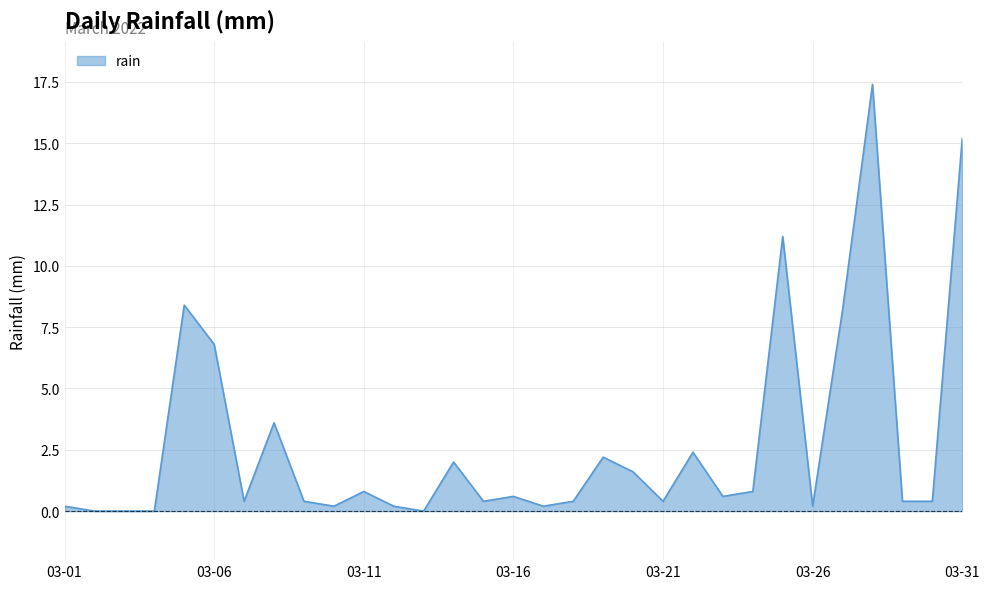

What is the maximum value shown in the chart?

17.4